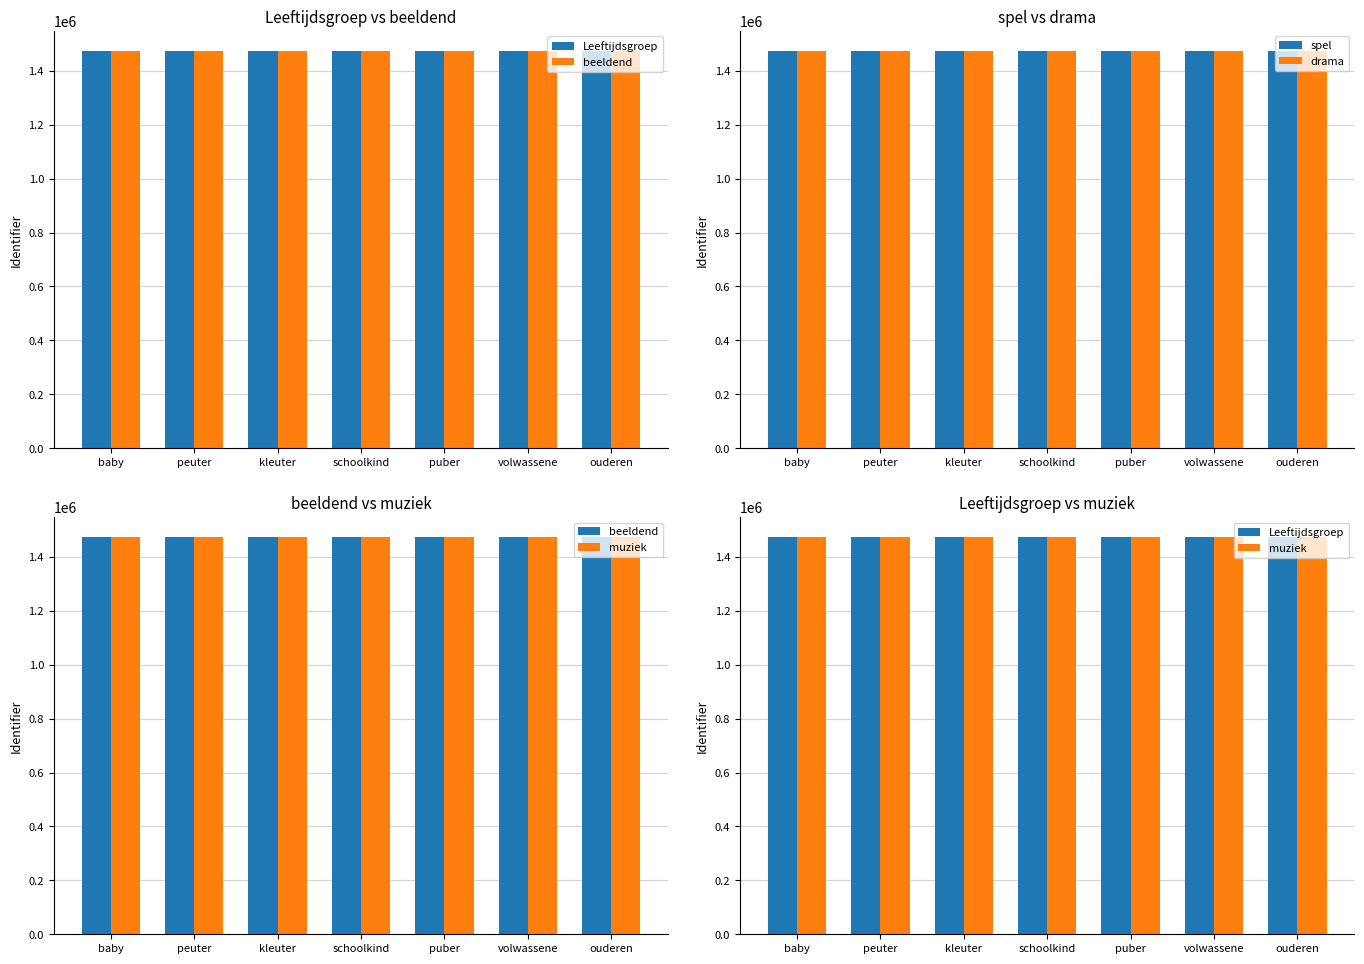

List the series in order of their peak value, lowest first.

Leeftijdsgroep, beeldend, spel, drama, muziek